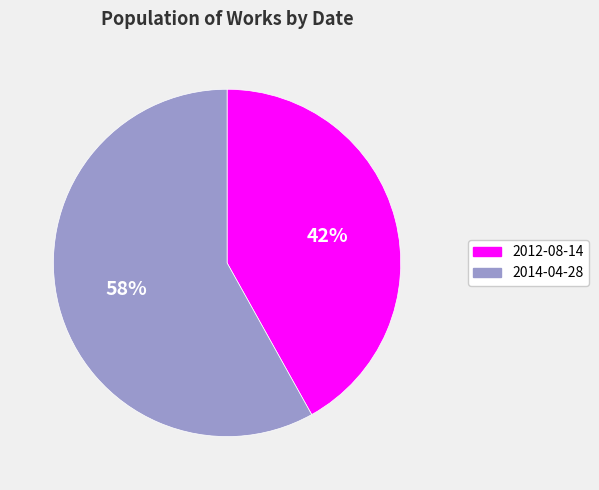

To the nearest percent, what is the combined percentage of 2012-08-14 and 2014-04-28?

100%